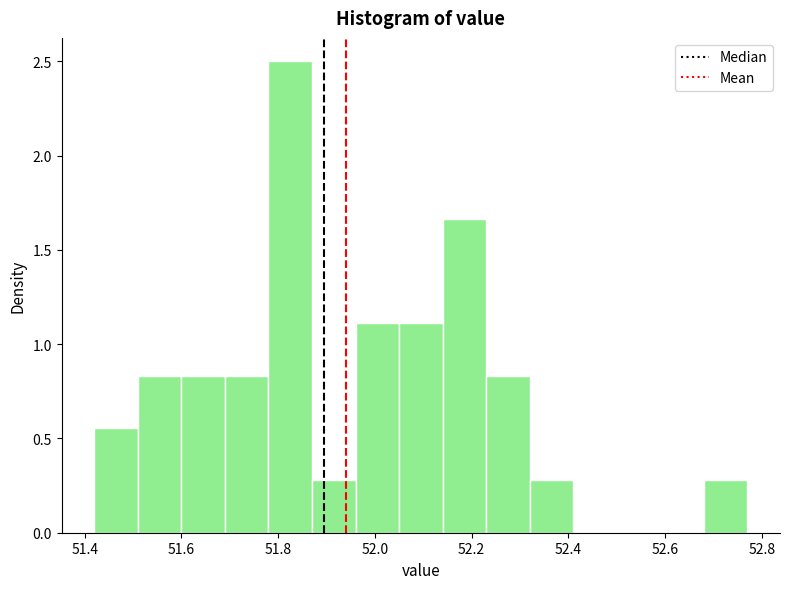

What is the height of the bar covering 52.68 to 52.77 on the x-axis? Neither the bar edges nor the heights are printed on the chart, so give them approximately, as read against the axes.

0.30